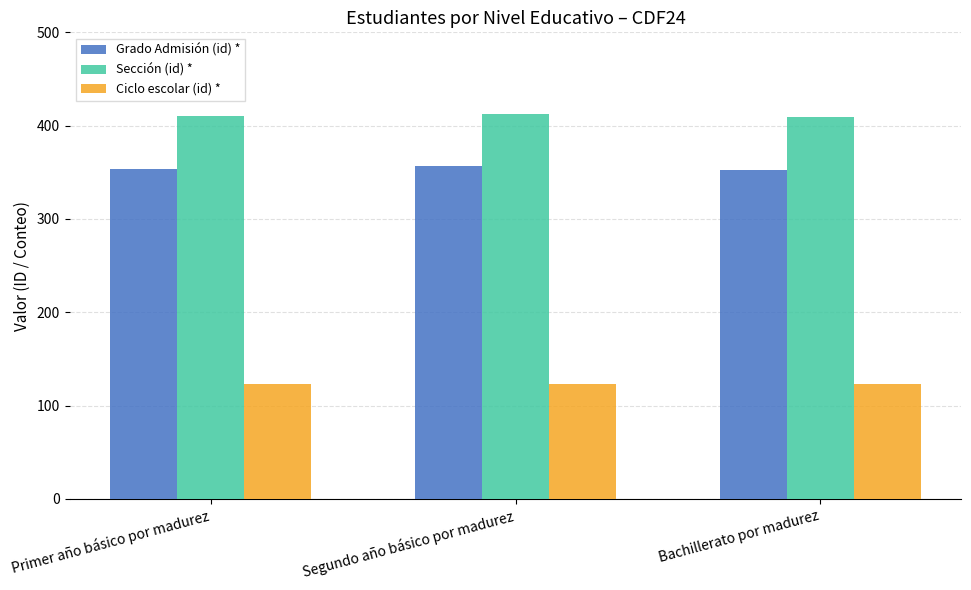

What is the spread (max minus min) of values at Segundo año básico por madurez?

290